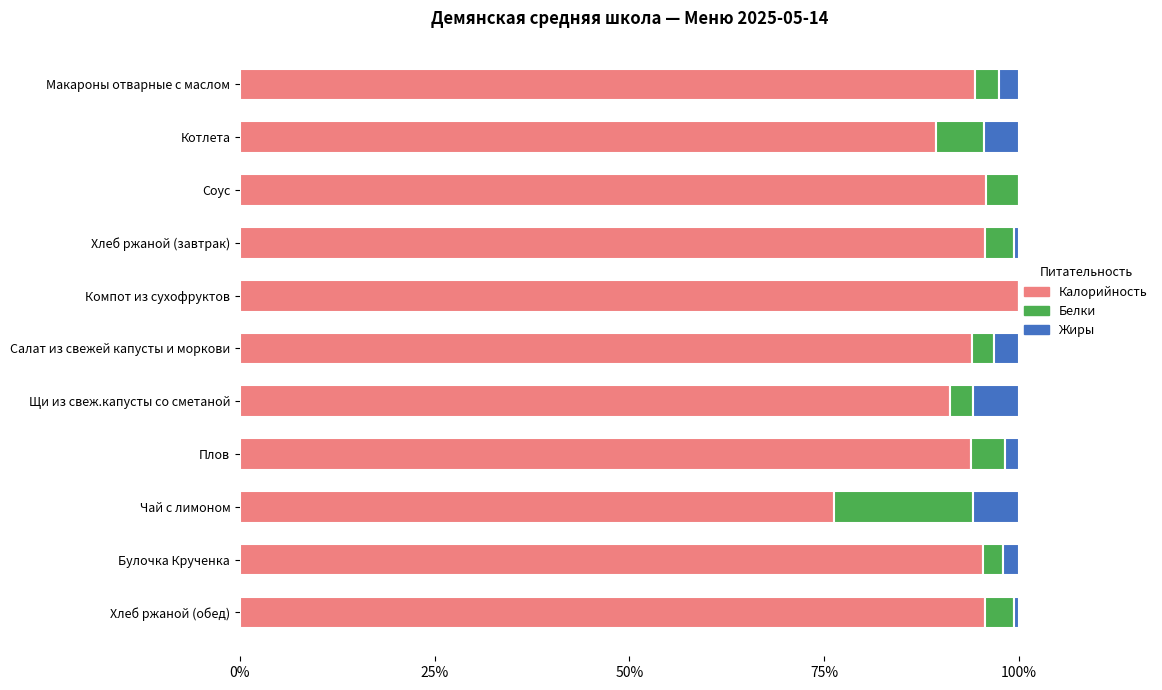

What is the total value across all series at Булочка Крученка?

100.0